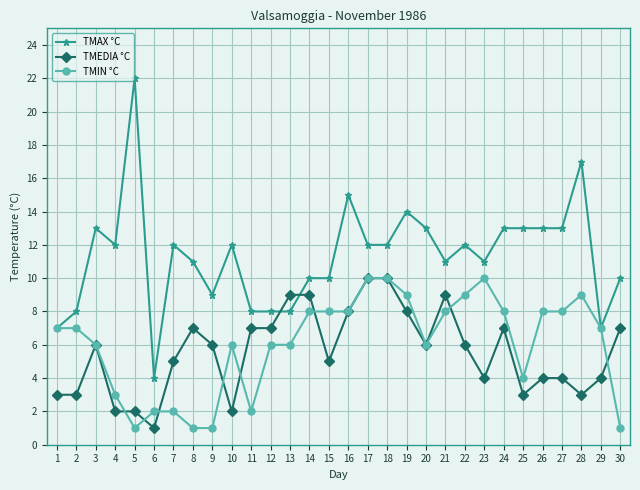

What is the lowest value of the TMEDIA °C series?

1